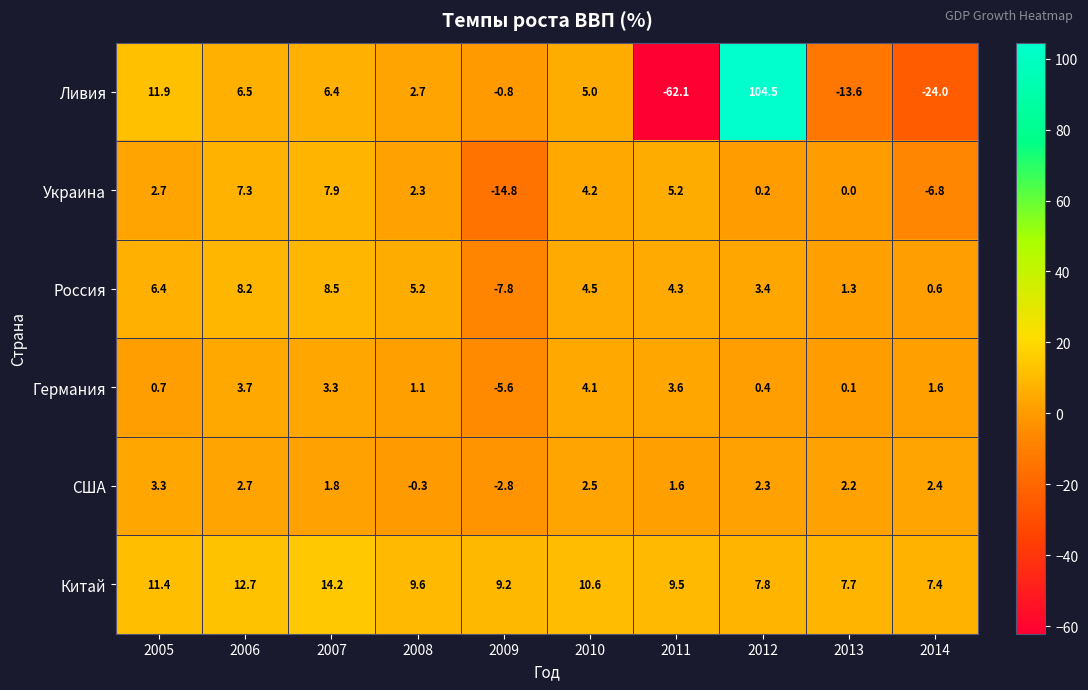

Which category has the highest value across all series?

2012